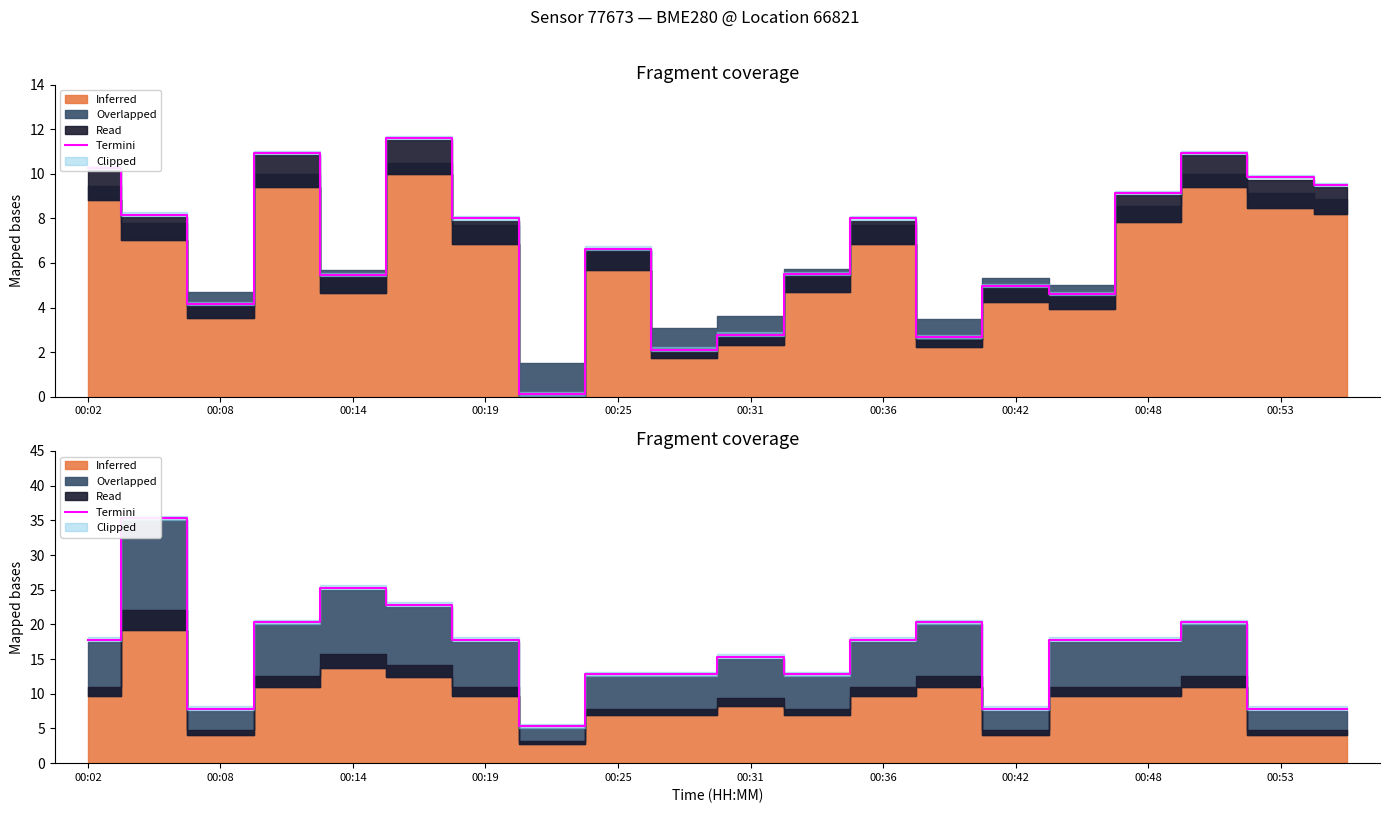

What value does the data have at 19?

7.8